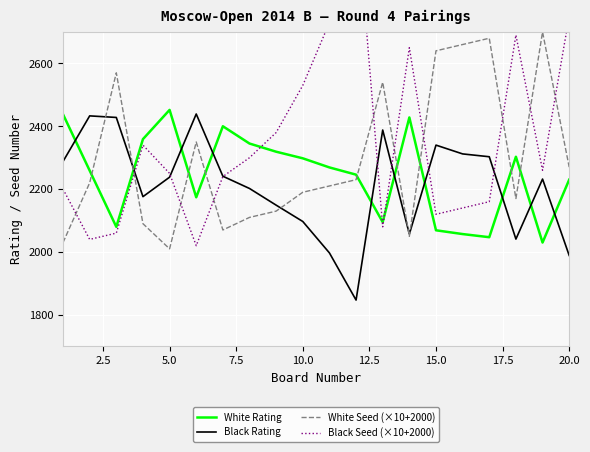

What are all the series names shown in the legend?

White Rating, Black Rating, White Seed (×10+2000), Black Seed (×10+2000)